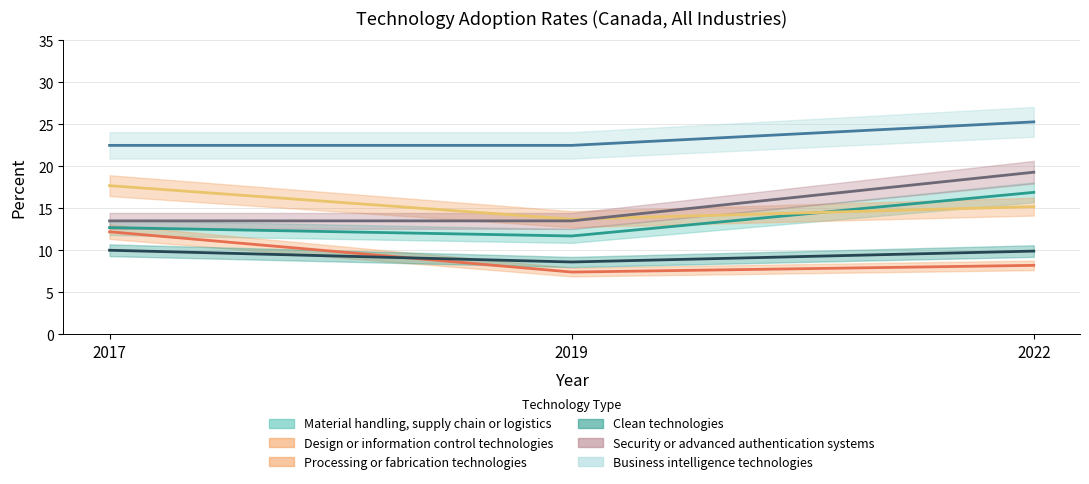

Count the Business intelligence technologies values in the range 22 to 25.

2